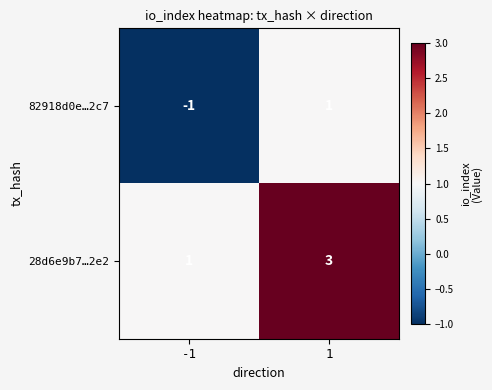

The value of 28d6e9b7…2e2 at -1 is 1. True or false?

True